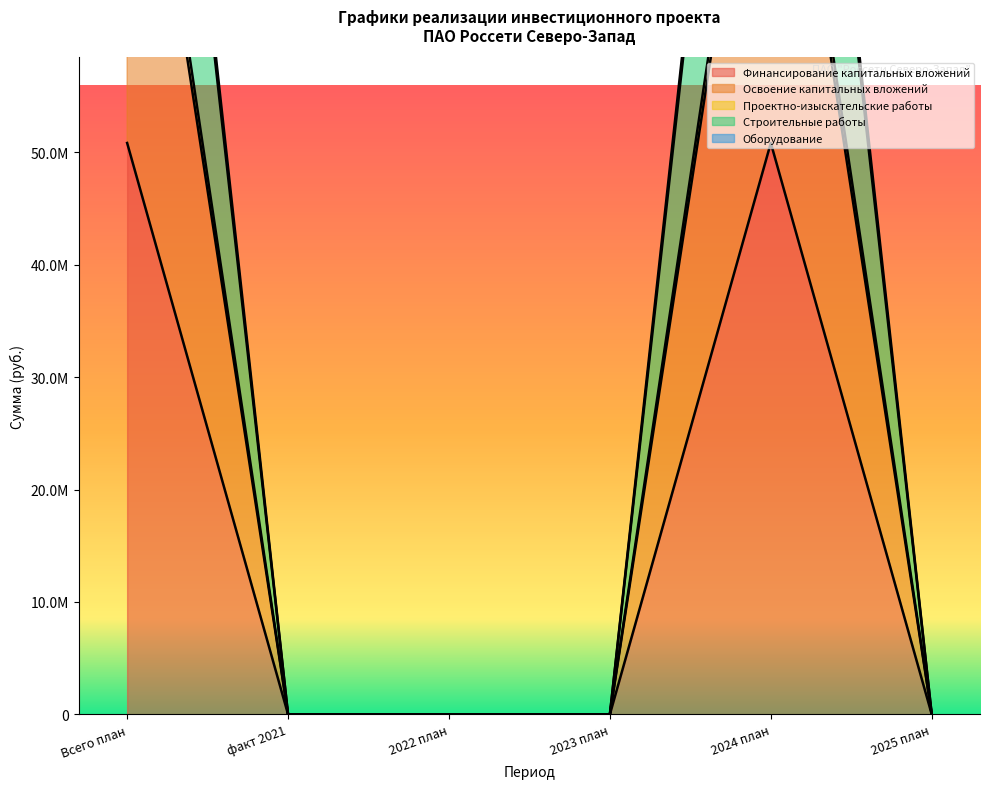

What position from the left is факт 2021?

2